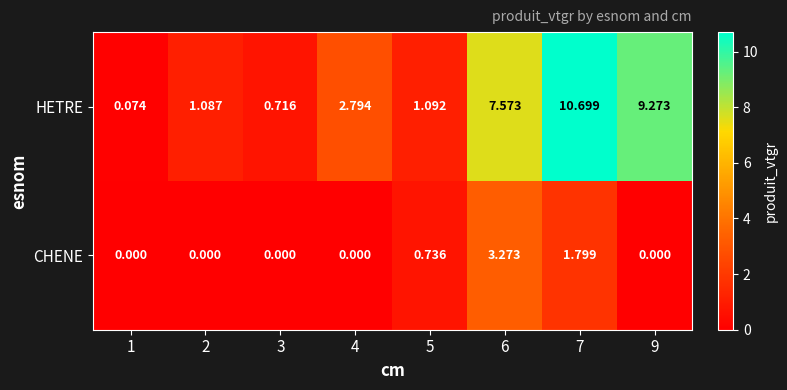

Rank the series by their maximum value, from highest to lowest.

HETRE, CHENE